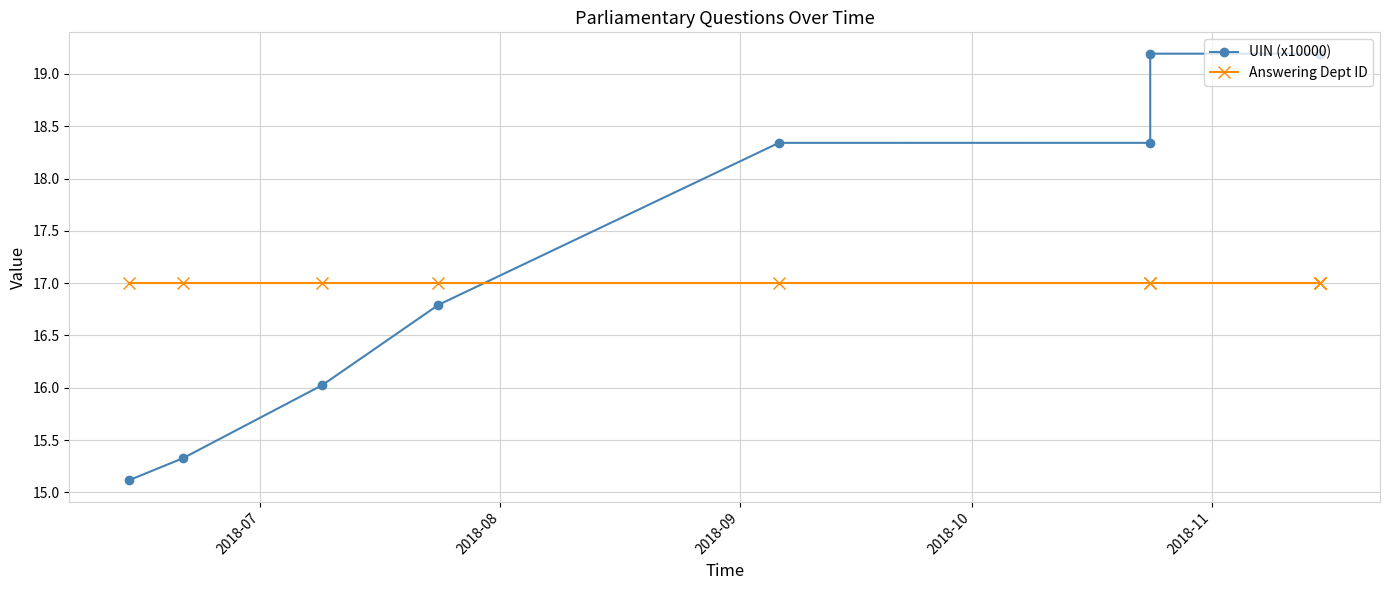

What is the minimum value for Answering Dept ID?

17.0